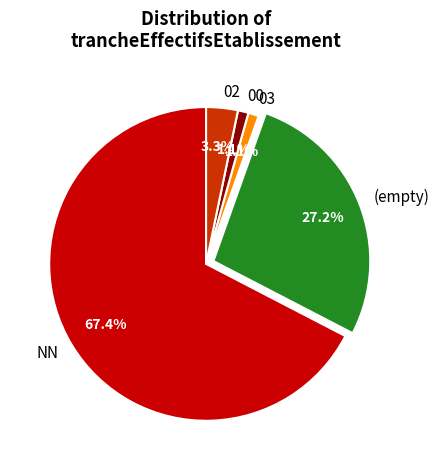

Between 03 and (empty), which is larger?

(empty)